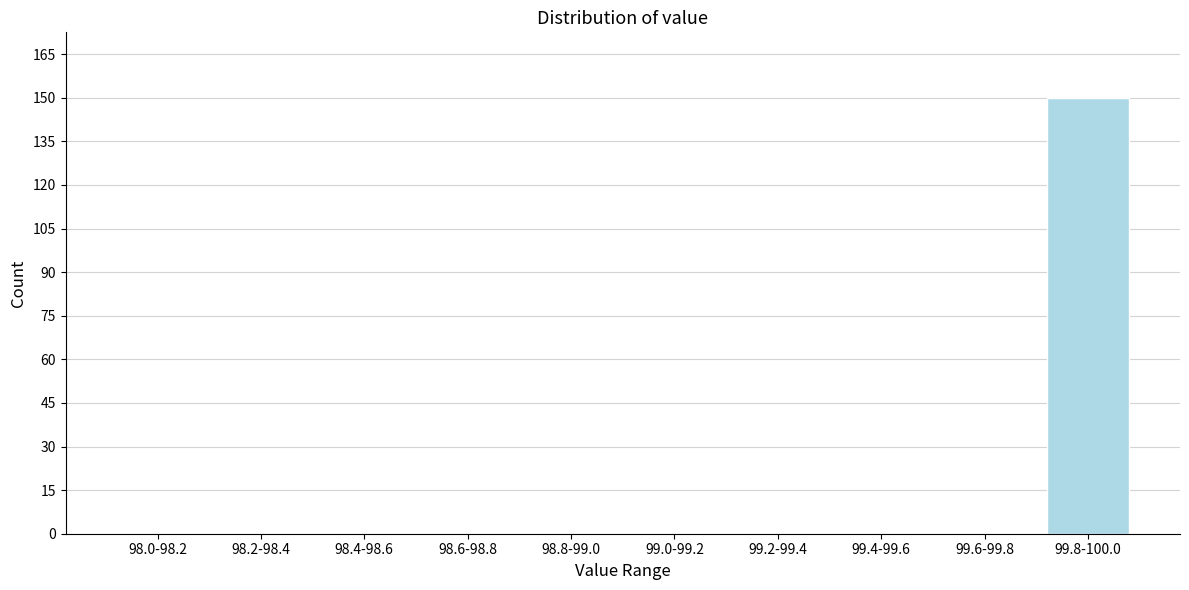

Reading left to right, extract all data points from this chart.

98.0-98.2=0	98.2-98.4=0	98.4-98.6=0	98.6-98.8=0	98.8-99.0=0	99.0-99.2=0	99.2-99.4=0	99.4-99.6=0	99.6-99.8=0	99.8-100.0=150